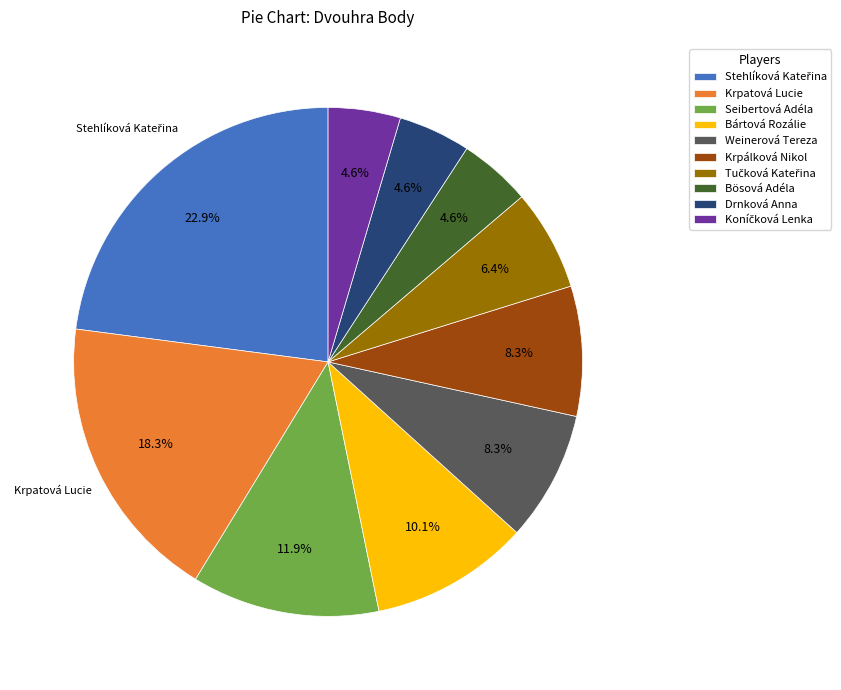

Is there any slice that represents more than half of the pie?

No